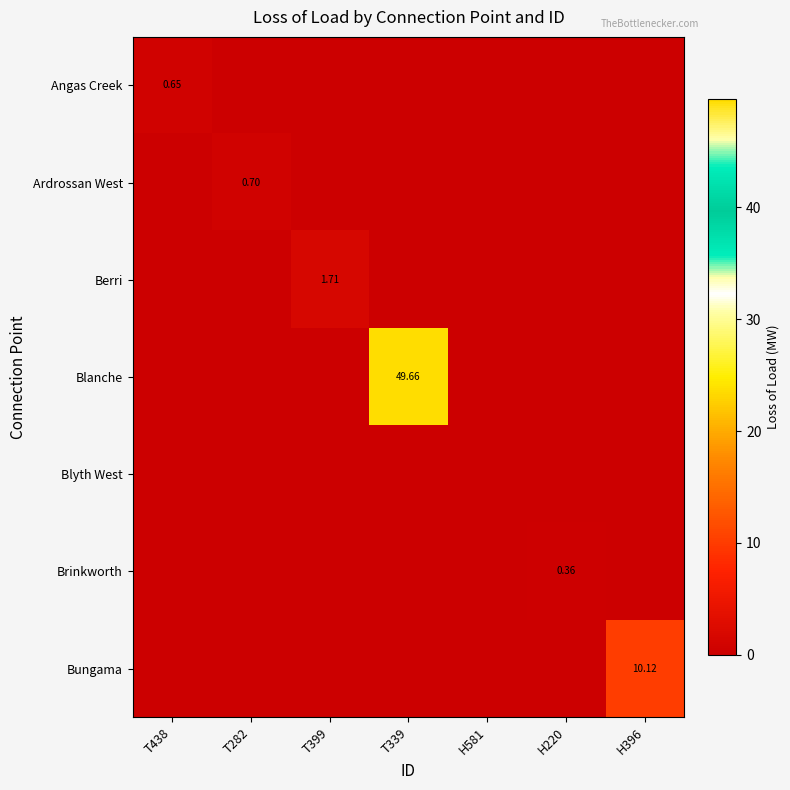

Between T438 and H581, which series saw the biggest shift?

Angas Creek